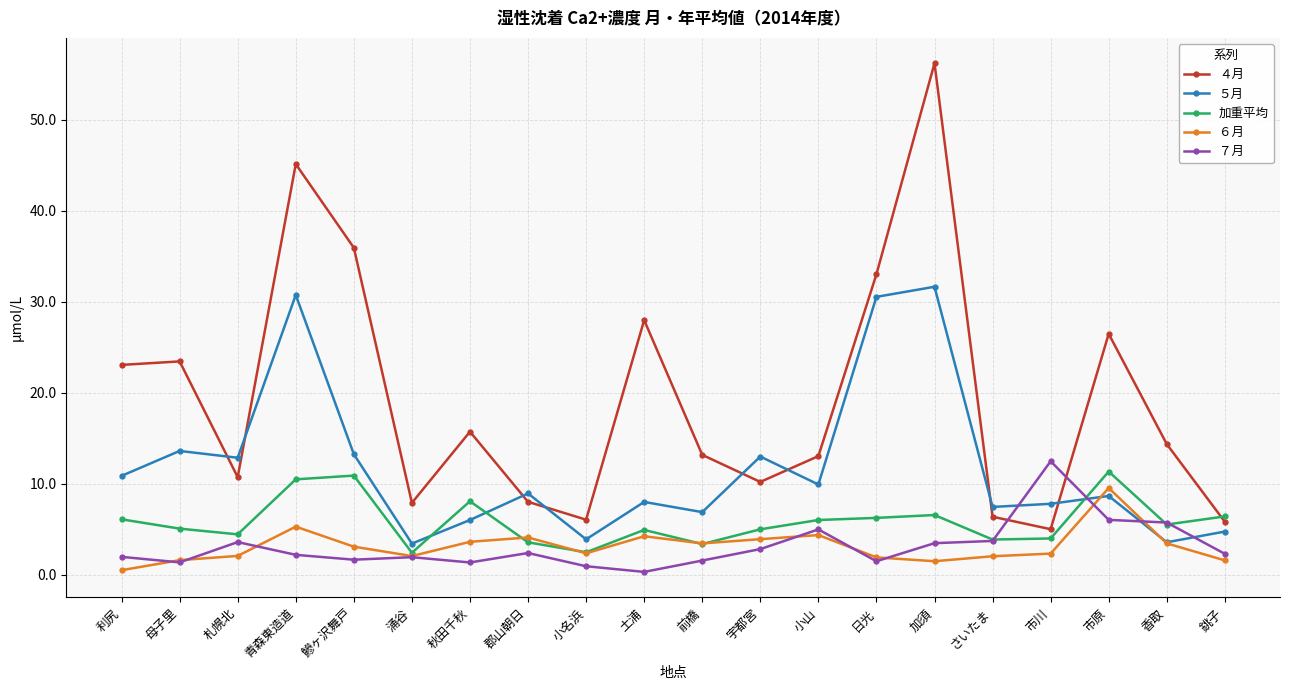

After their last crossing, which series has the higher values: 加重平均 or ４月?

加重平均